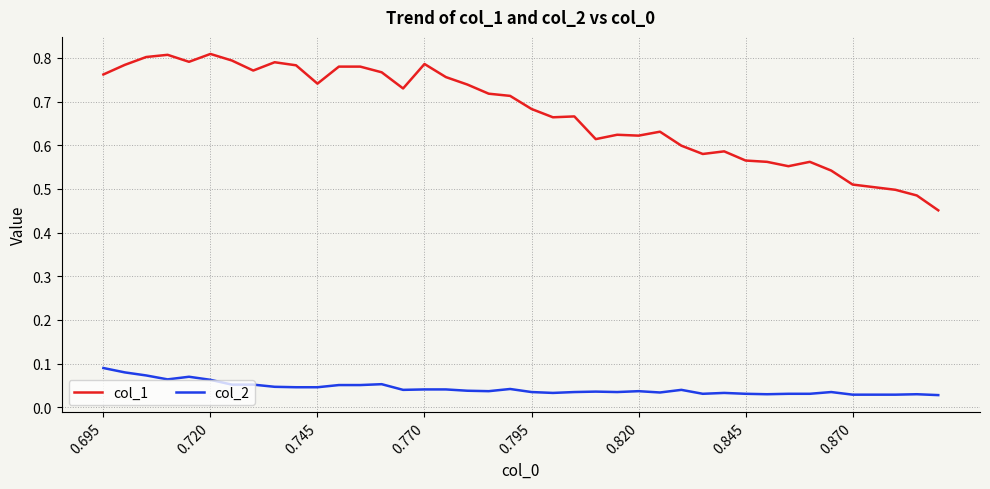

Rank the series by their maximum value, from highest to lowest.

col_1, col_2